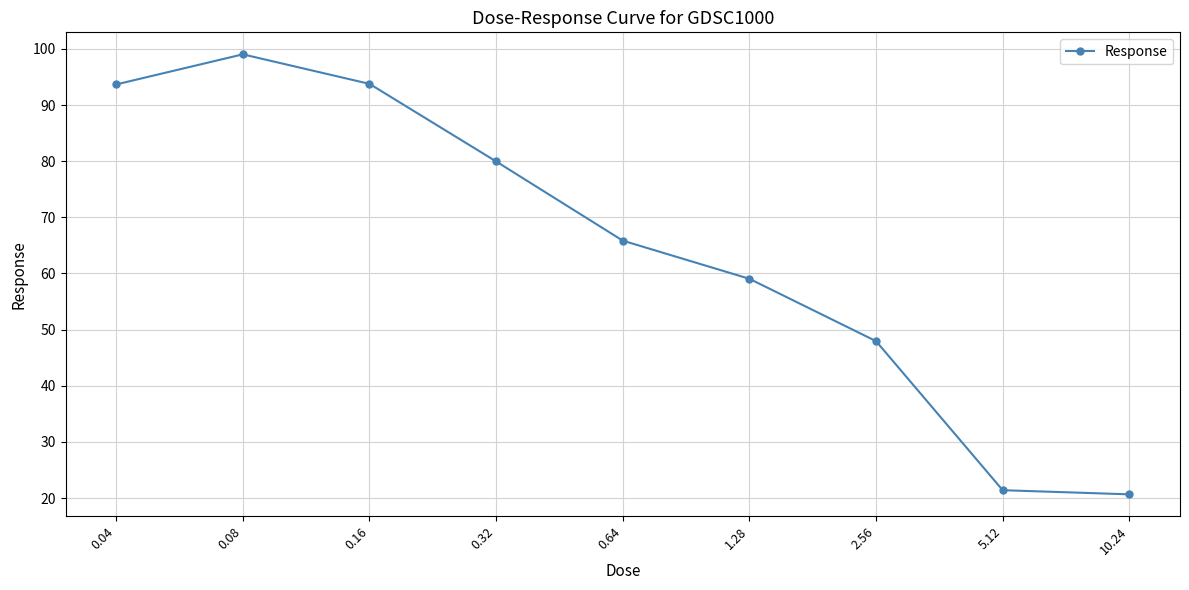

What is the label of the 1st point from the left?

0.04